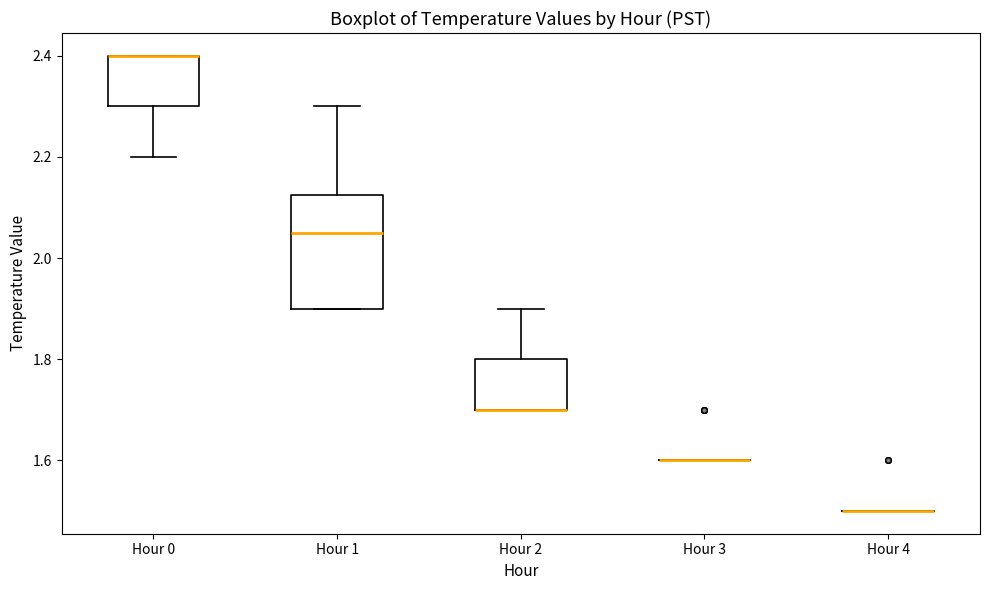

Where is the upper edge of the box for Hour 1 on the y-axis? The values are not printed on the chart, so give them approximately, as read against the axis.

2.12